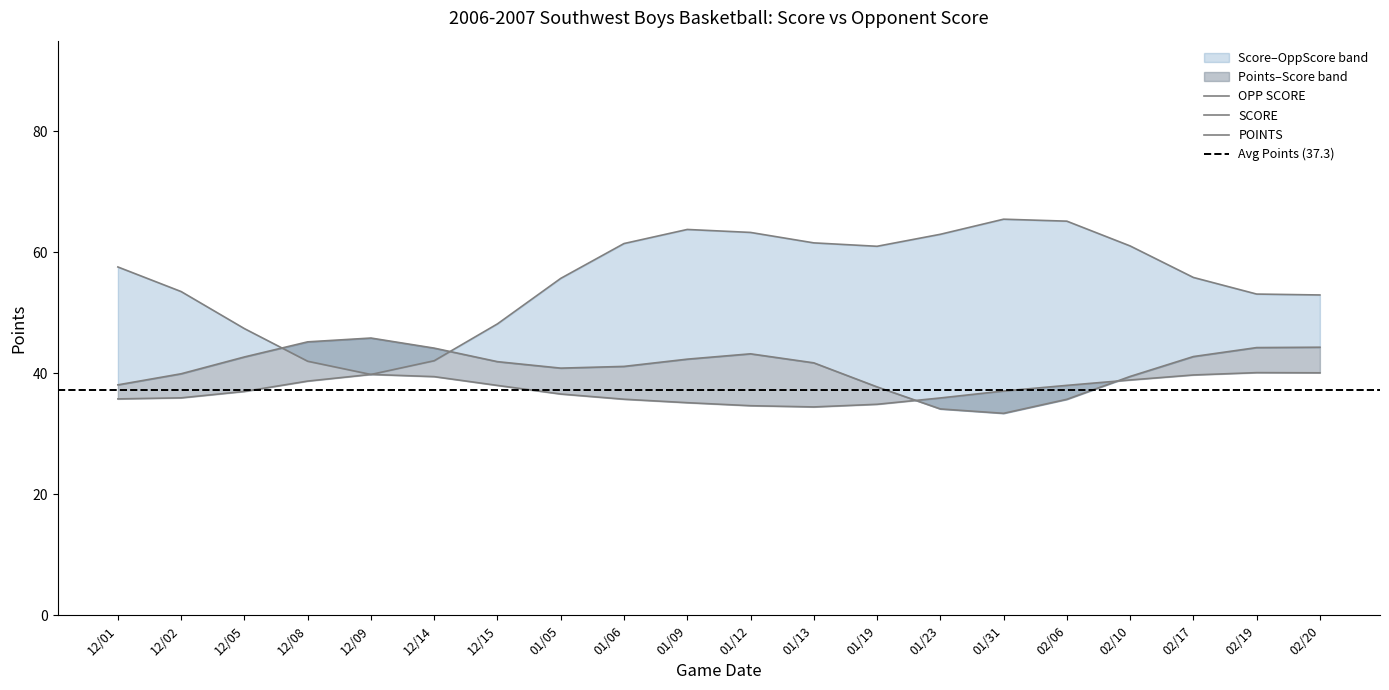

Which series has the widest spread of values?

OPP SCORE